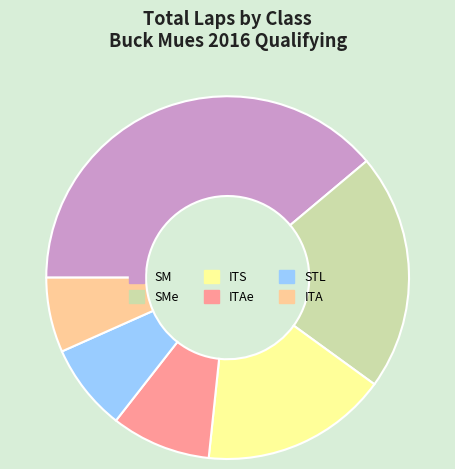

Does SM represent more than half of the total?

No